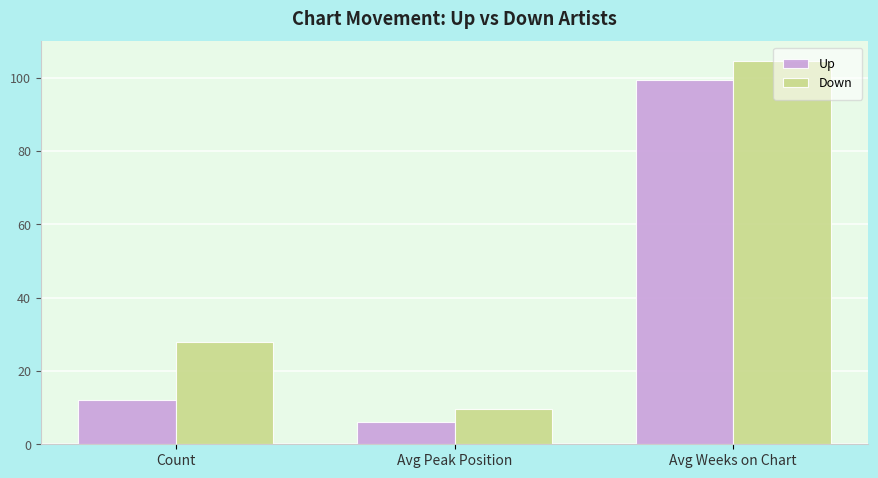

Is it true that Down equals 143.8 at Avg Weeks on Chart?

False